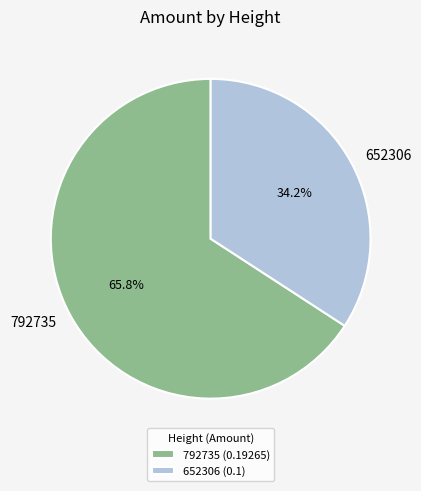

The 652306 slice represents 34% of the pie. True or false?

True